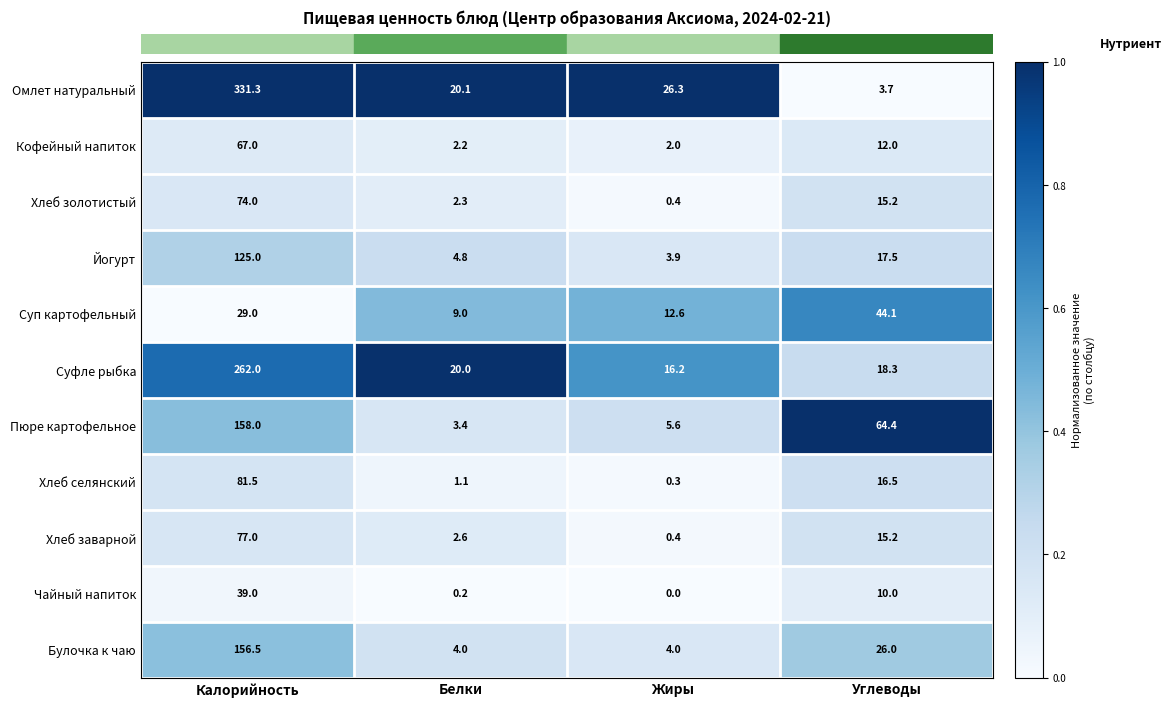

The Булочка к чаю series shows 5.9 at Белки. True or false?

False